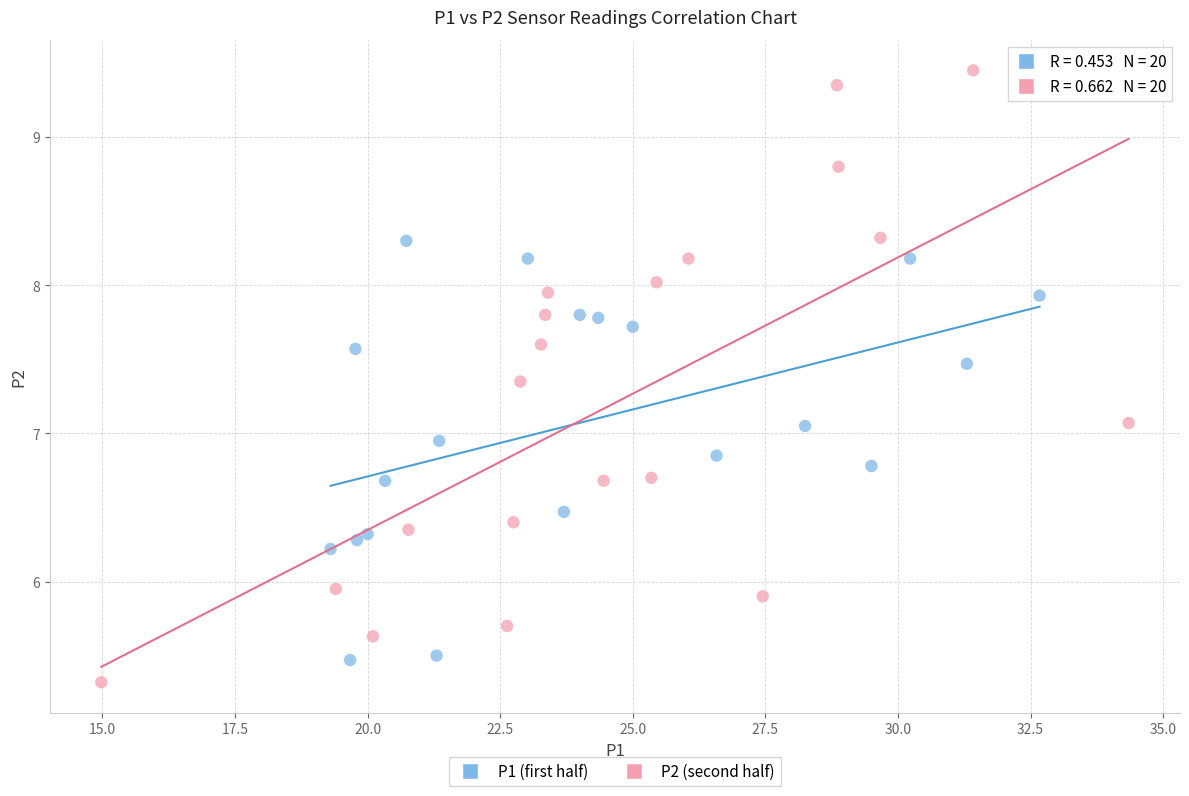

What are all the series names shown in the legend?

P1 (first half), P2 (second half)